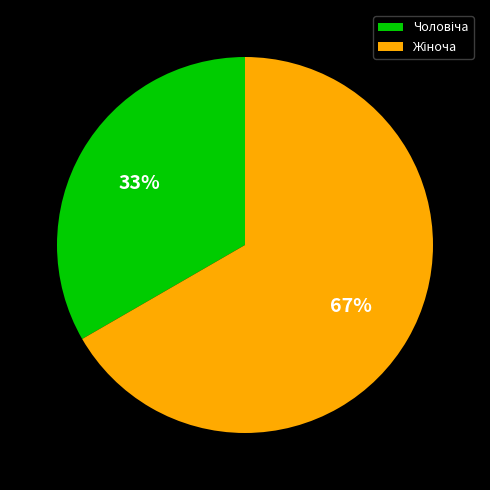

Is there any slice that represents more than half of the pie?

Yes